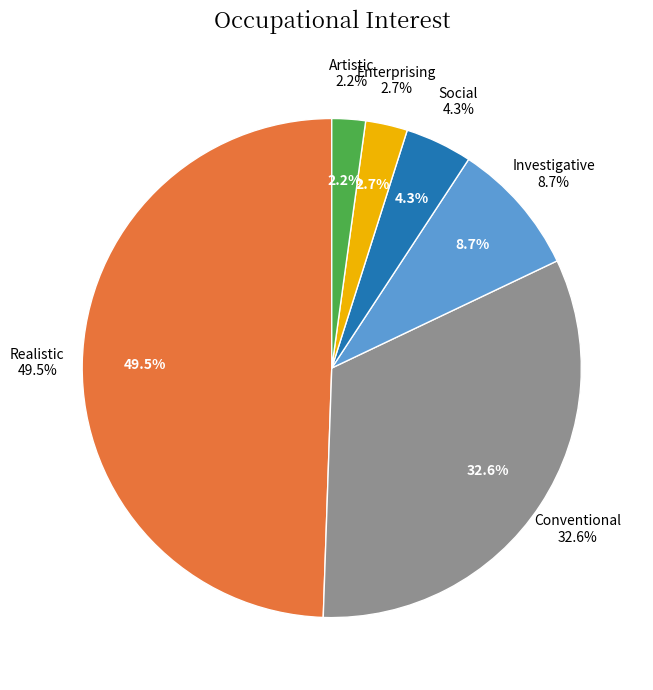

To the nearest percent, what is the combined percentage of Artistic and Investigative?

11%